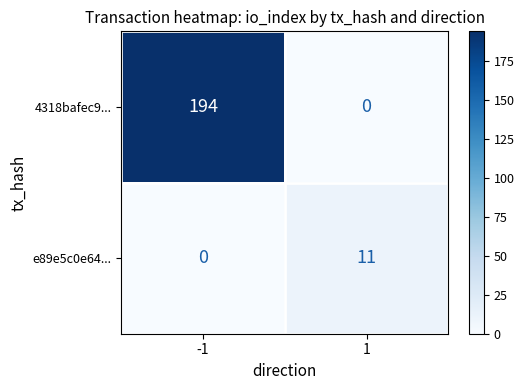

At how many categories does at least one series exceed 15?

1